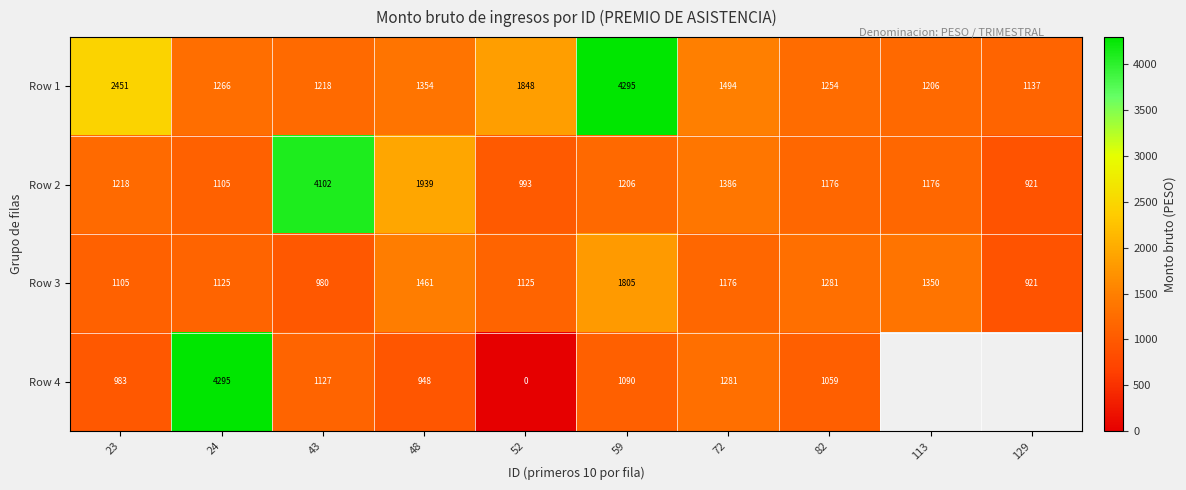

Is the value of Row 1 at 52 greater than the value of Row 2 at 48?

No